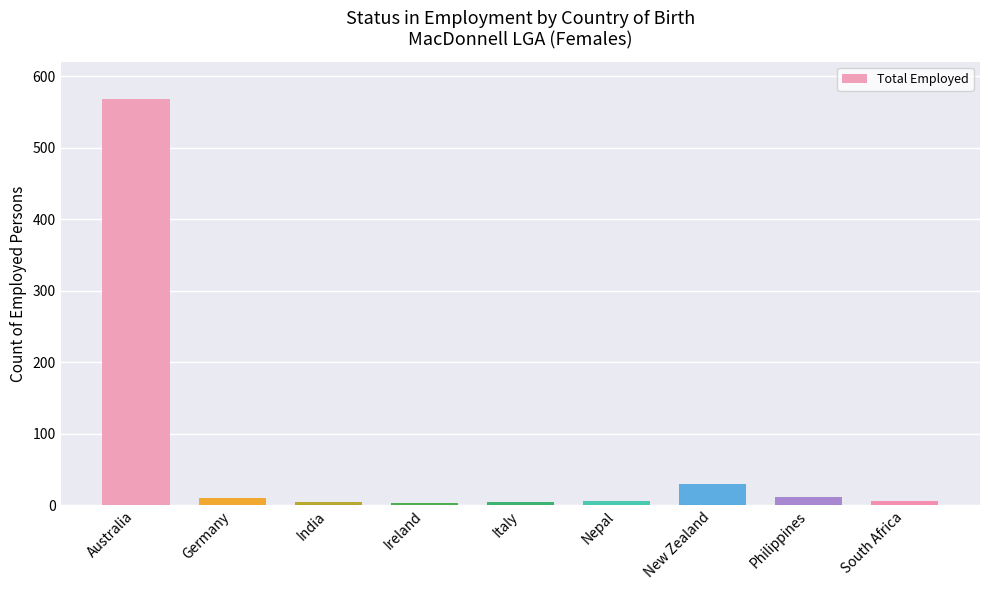

Is it true that the value at Australia is 568?

True